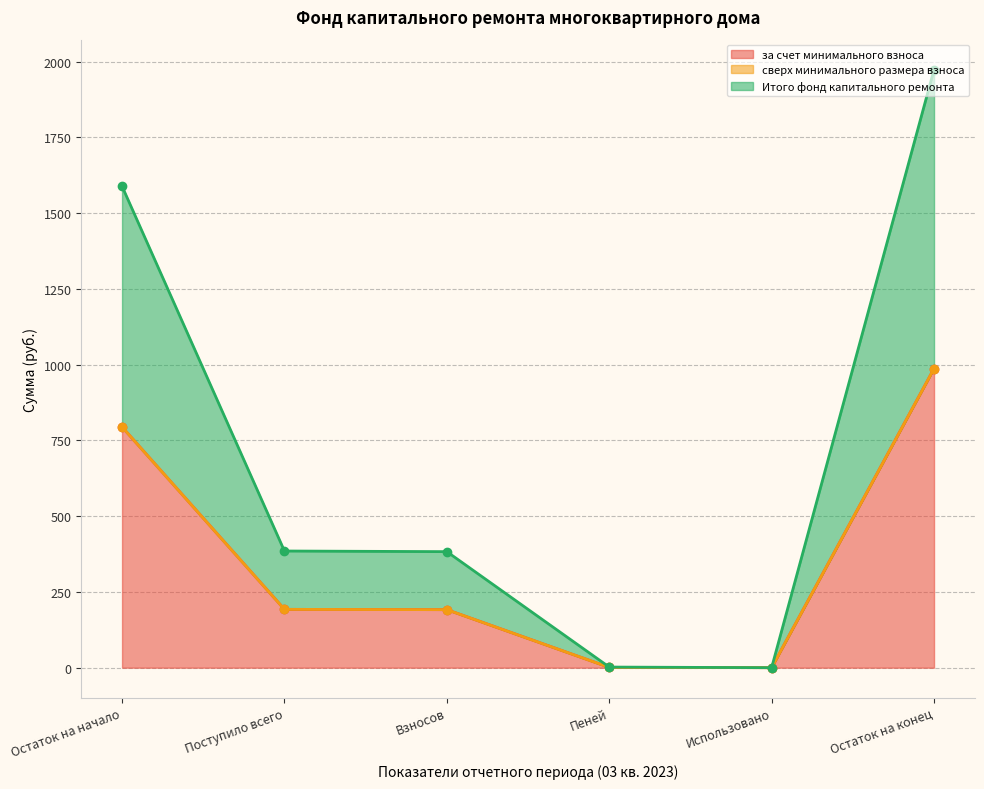

Does the chart have visible grid lines?

Yes